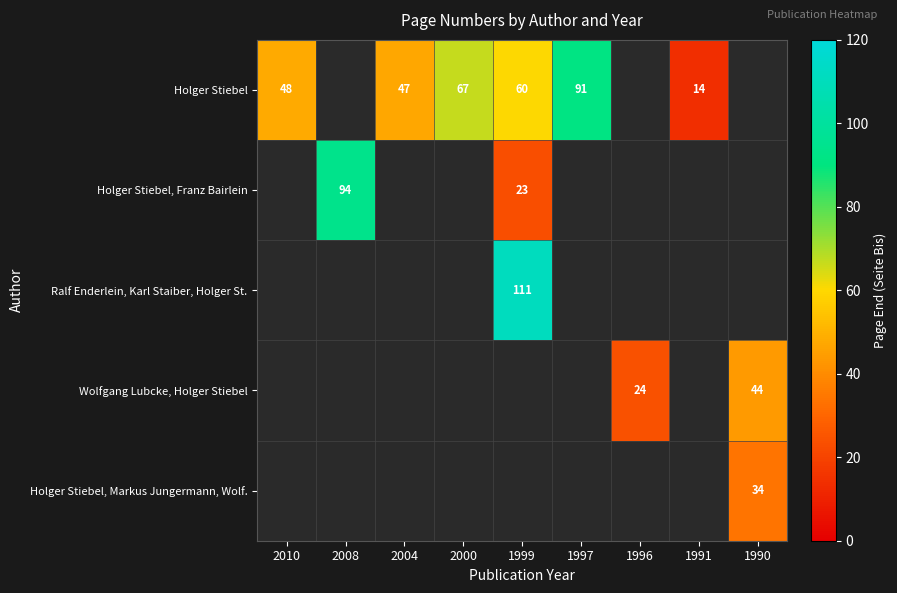

True or false: Holger Stiebel has a value of 60 at 1999.

True